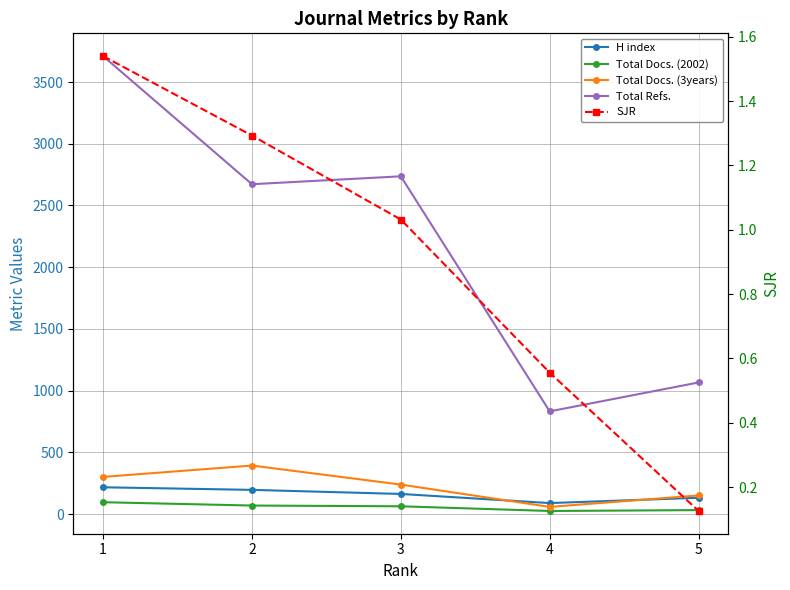

True or false: SJR has more than 0 interior local peaks.

False